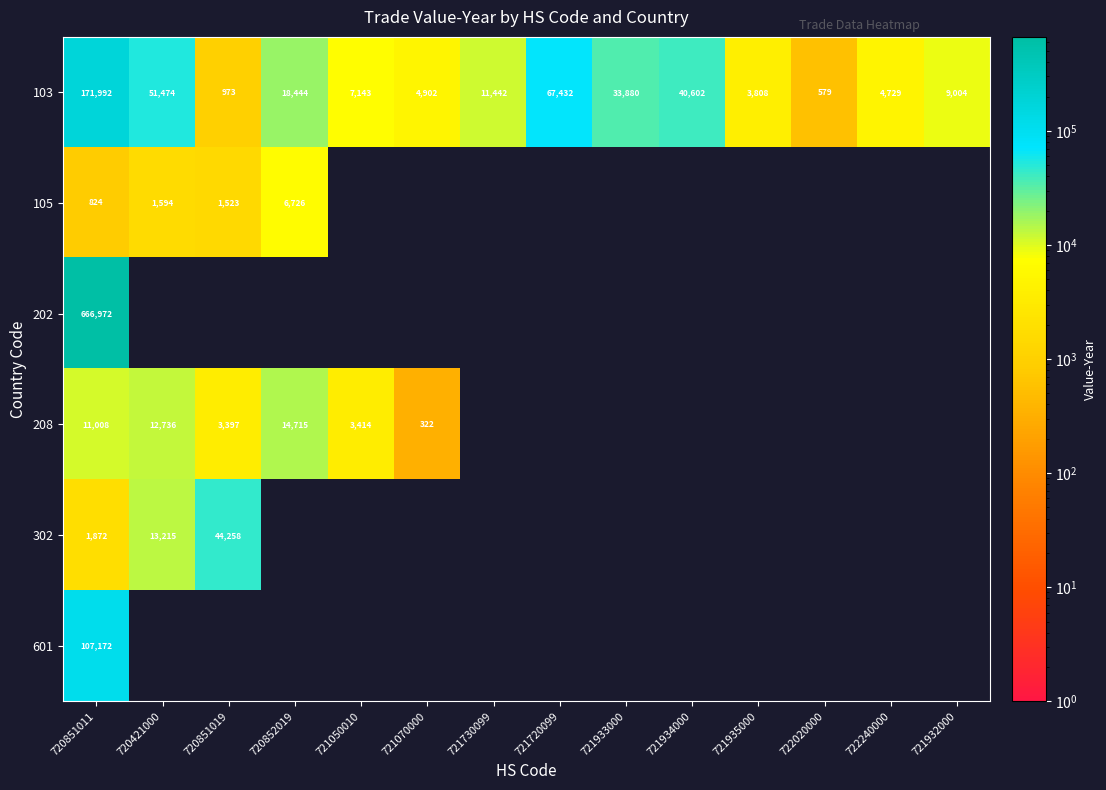

At which label does 103 reach its minimum?

722020000